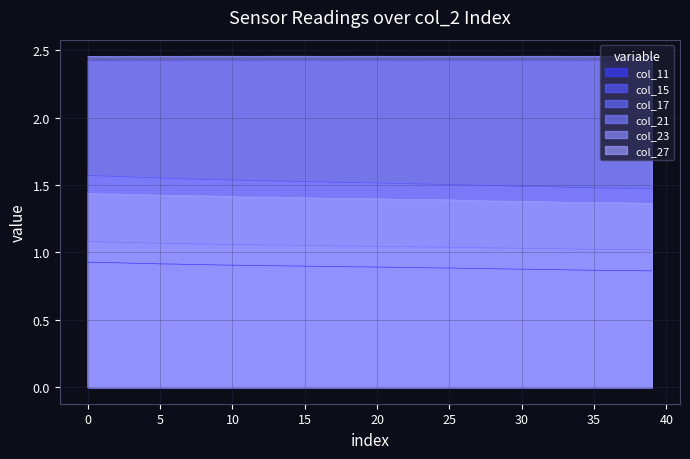

In col_17, how many points are higher than both neighbors (excluding endpoints)?

6